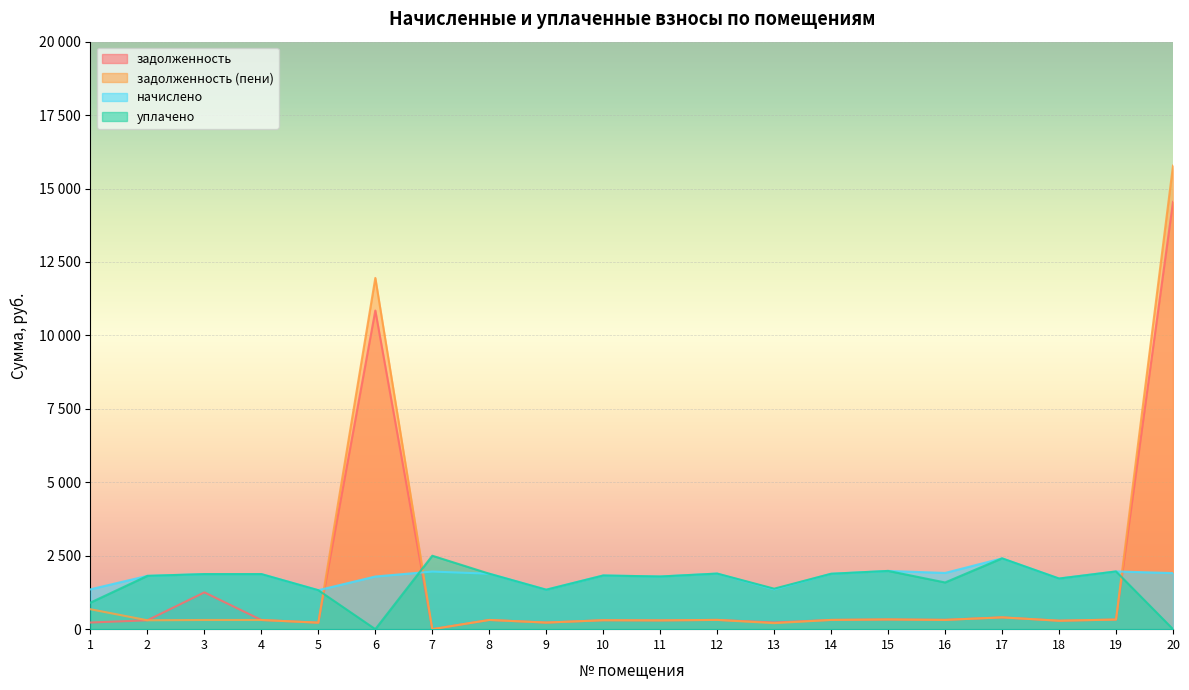

What is the difference between the maximum and minimum values in the задолженность (пени) series?

15780.8